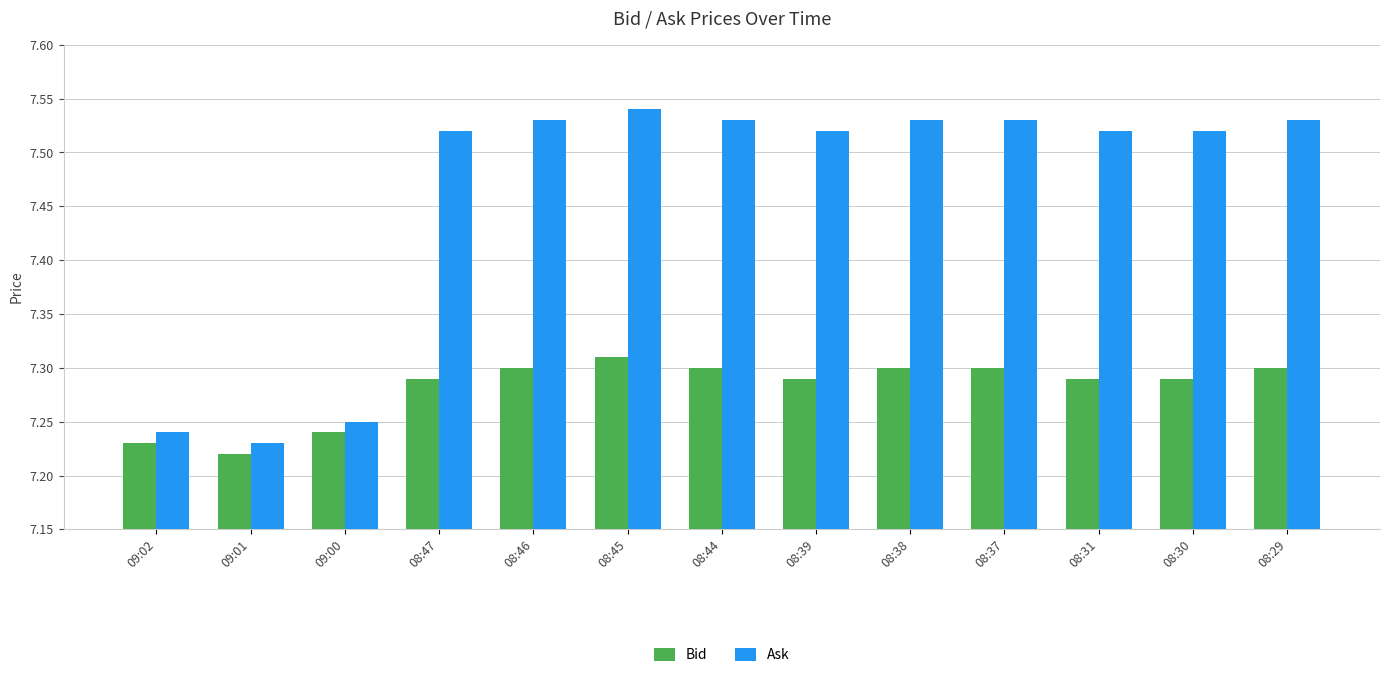

Count the Bid values in the range 7 to 8.

13